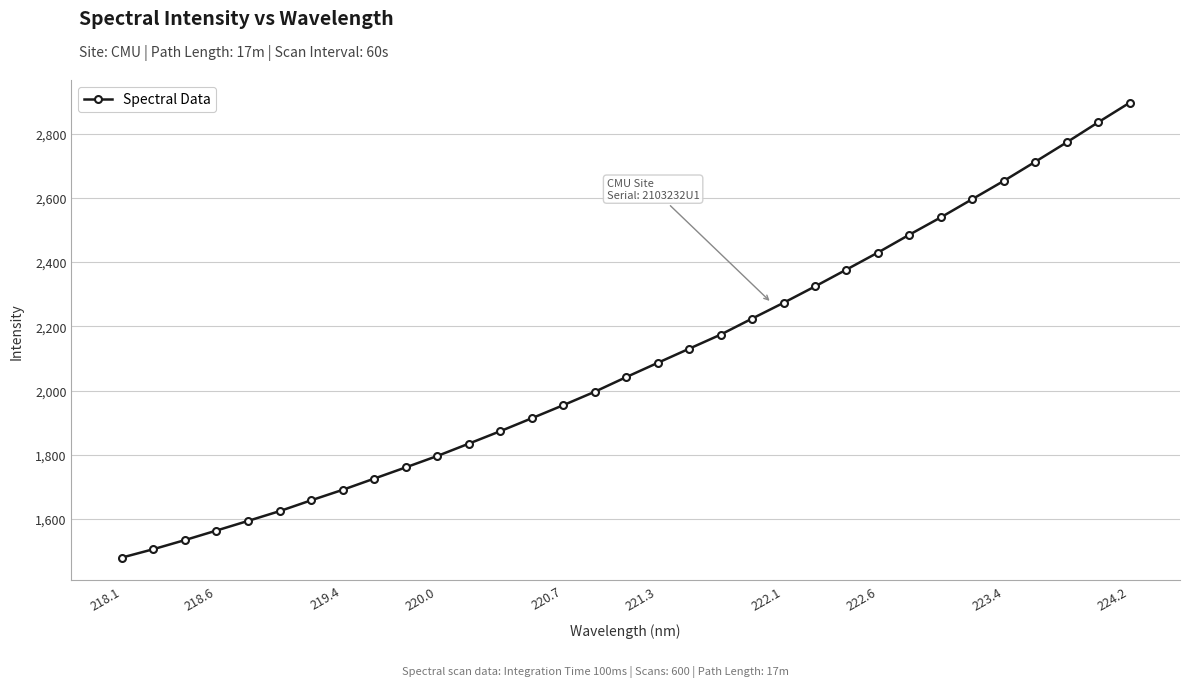

What is the difference between the second highest and minimum values?

1356.1